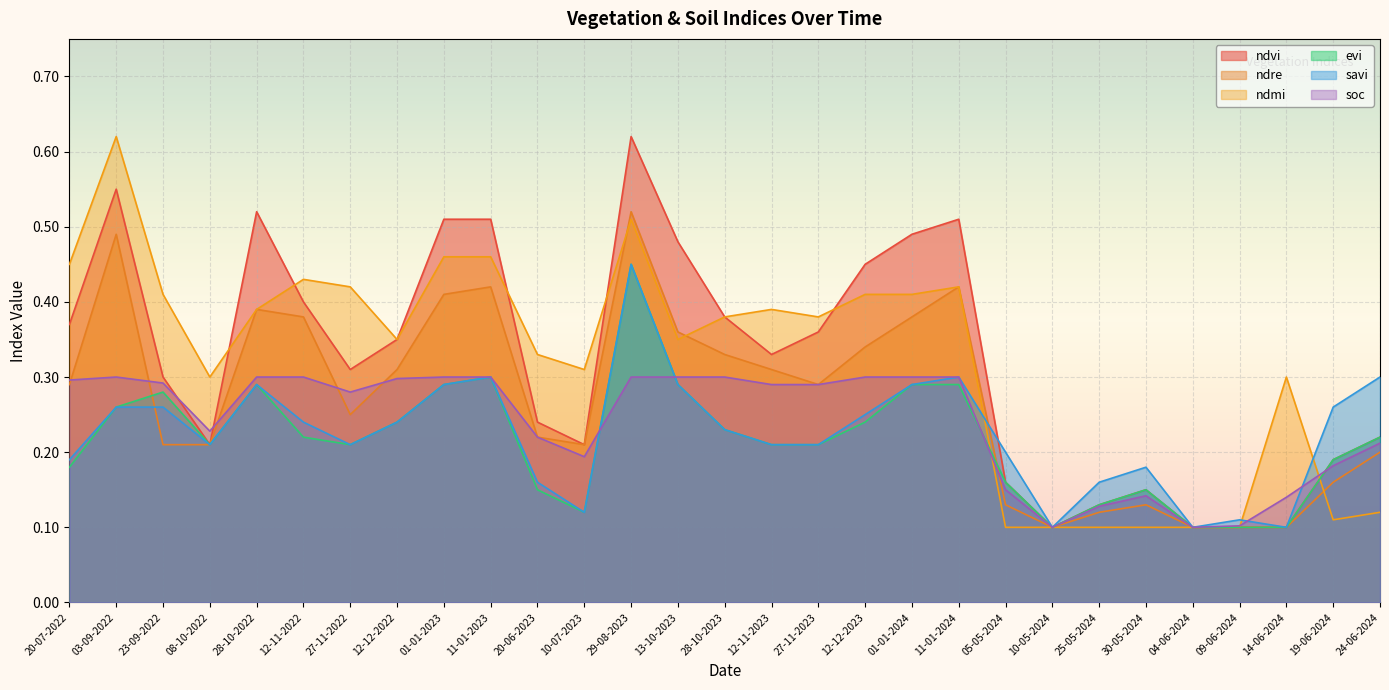

At how many categories does at least one series exceed 0?

29